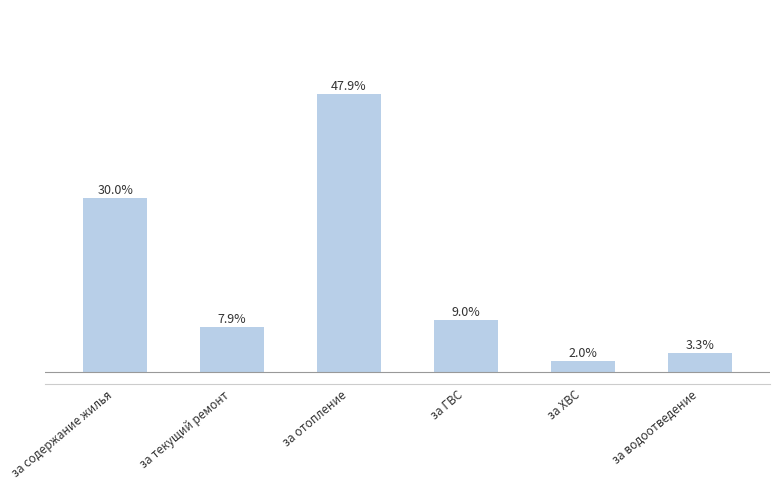

Are the bars horizontal?

No